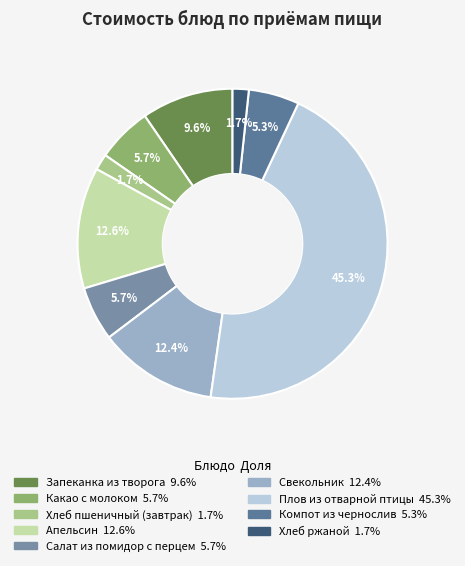

What is the ratio of the value at Запеканка из творога to the value at Свекольник?

0.8